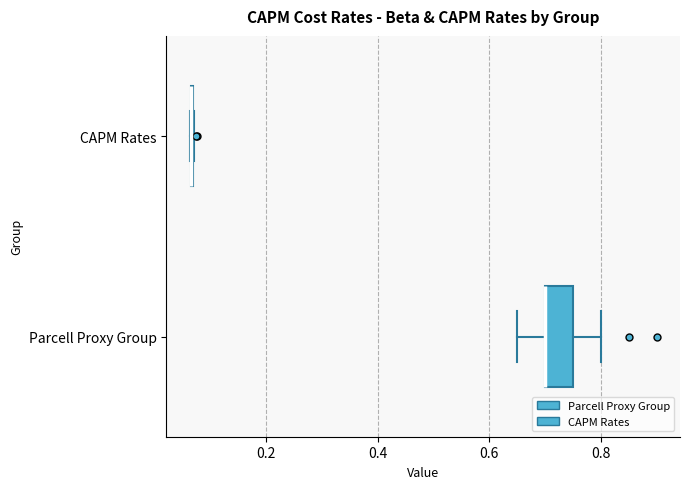

Reading bottom to top, read every box against the x-axis: the position of its median line, the range the box covers, and the ends of its whiskers. The values are not printed on the chart, so give them approximately, as read against the axis.

Parcell Proxy Group: median 0.70 (drawn on the box's left edge), box 0.70 to 0.76, whiskers 0.66 to 0.80
CAPM Rates: box collapsed to a line at 0.06, whiskers 0.06 to 0.08